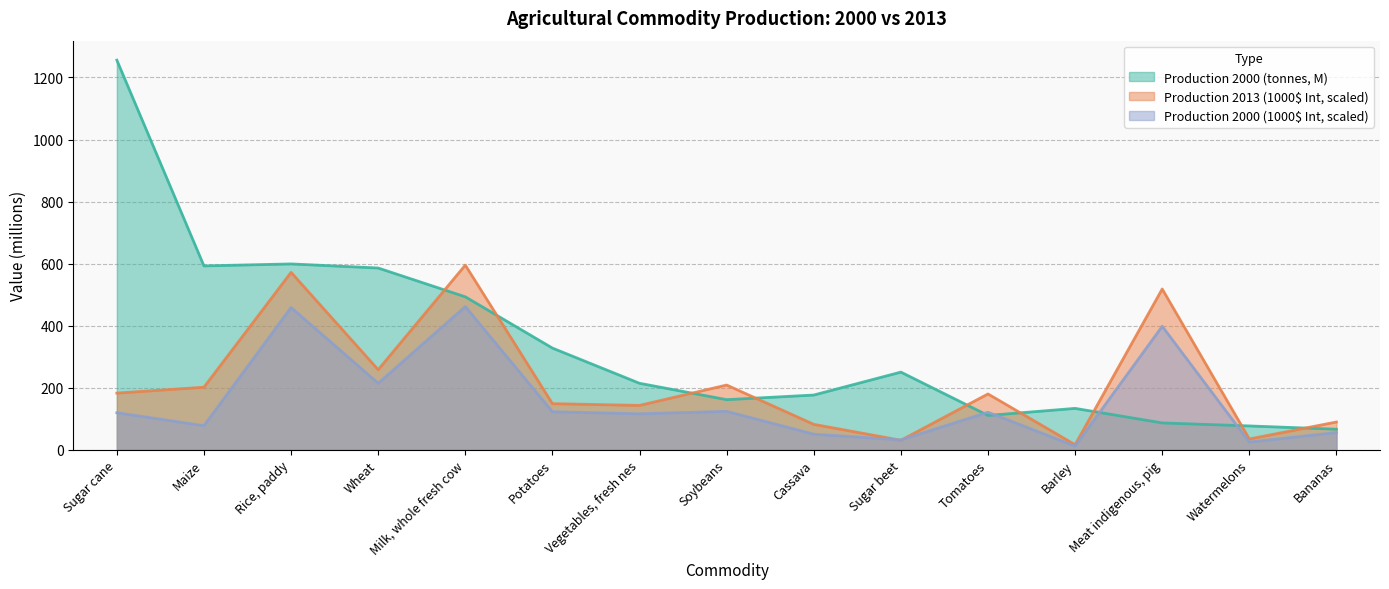

How many data points does each series have?

15